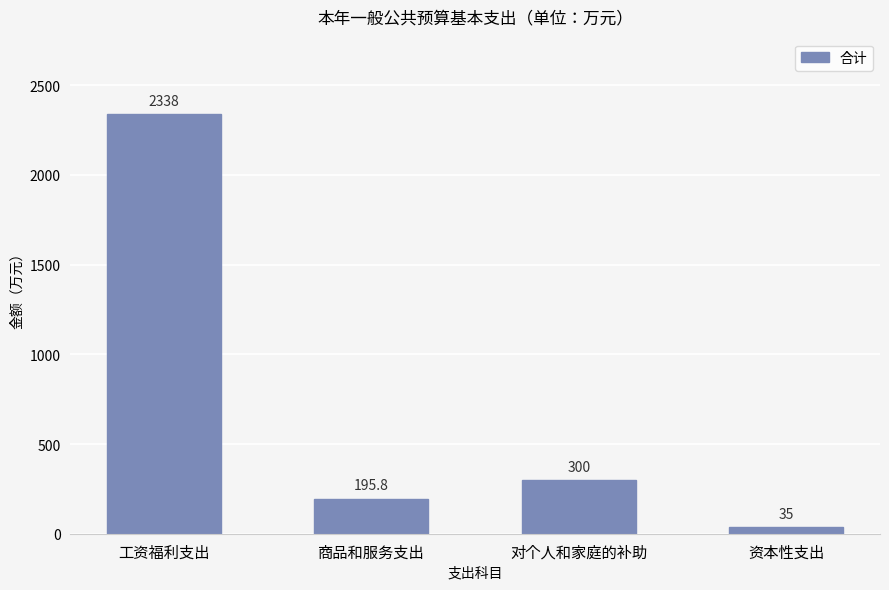

Reading right to left, list all the values displayed in this chart.

资本性支出=35.0	对个人和家庭的补助=300.0	商品和服务支出=195.8	工资福利支出=2338.0